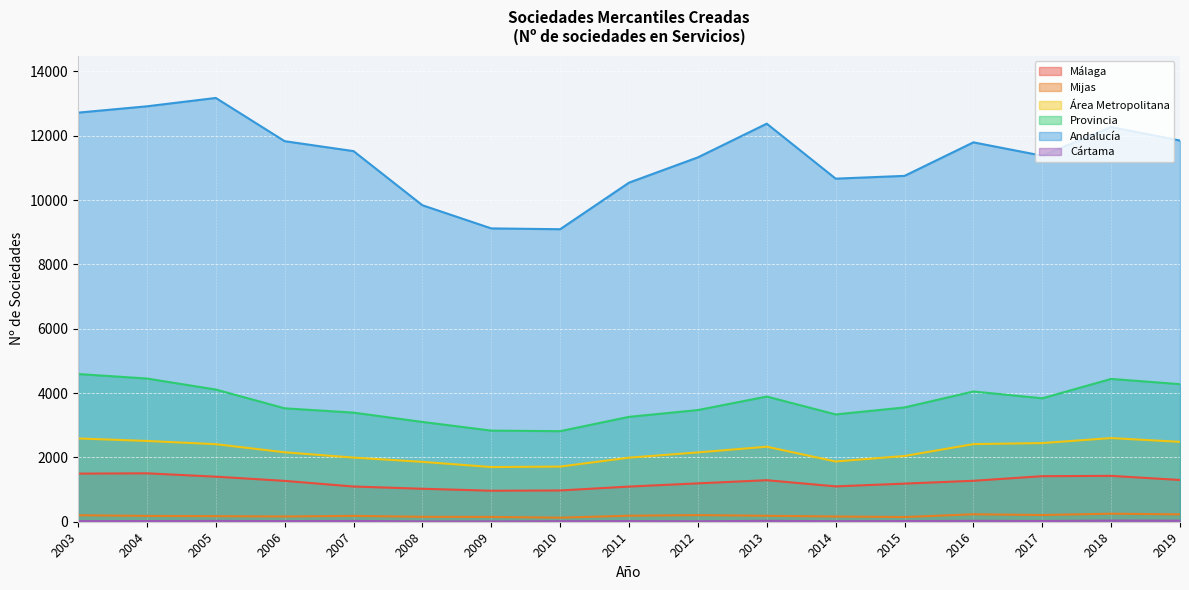

Reading left to right, what are all the values shown in this chart?

Málaga: 1496	1505	1401	1270	1095	1025	964	972	1093	1193	1291	1099	1185	1273	1416	1426	1298
Mijas: 202	181	173	163	182	153	149	126	187	206	185	163	146	232	209	250	229
Área Metropolitana: 2589	2511	2411	2159	1994	1861	1700	1714	1992	2155	2332	1873	2044	2413	2445	2601	2483
Provincia: 4592	4452	4109	3526	3392	3102	2833	2815	3261	3472	3892	3336	3553	4049	3837	4440	4277
Andalucía: 12718	12915	13175	11831	11522	9839	9119	9094	10542	11328	12375	10666	10752	11795	11379	12270	11850
Cártama: 20	21	26	20	25	11	10	17	20	14	28	17	21	28	22	35	32